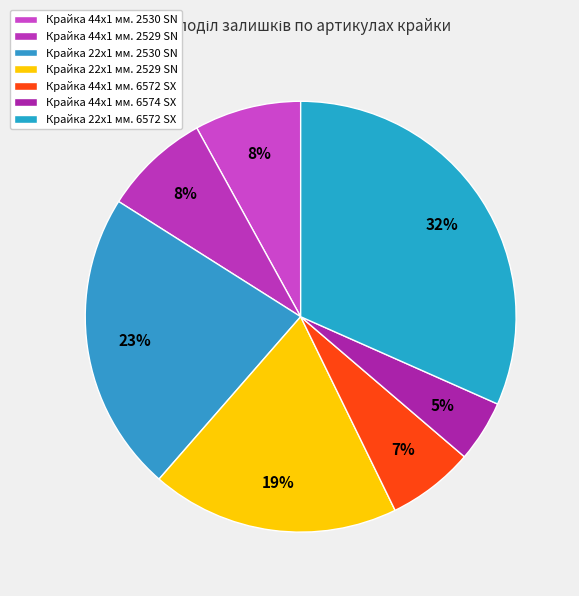

The Крайка 22x1 мм. 6572 SX slice represents 26% of the pie. True or false?

False